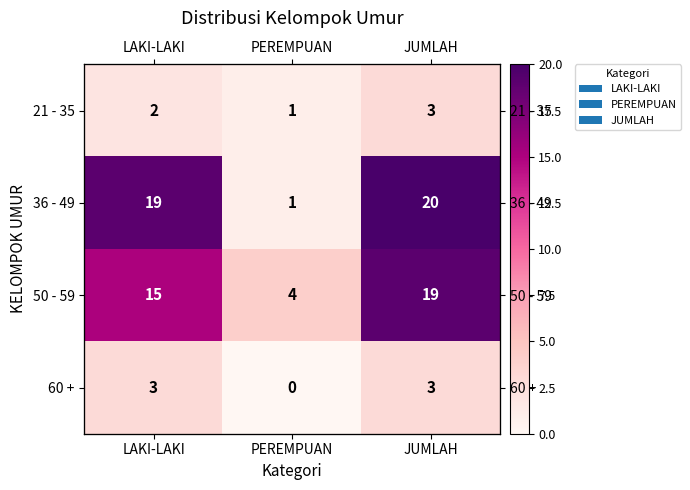

Rank the series by their maximum value, from highest to lowest.

36 - 49, 50 - 59, 21 - 35, 60 +